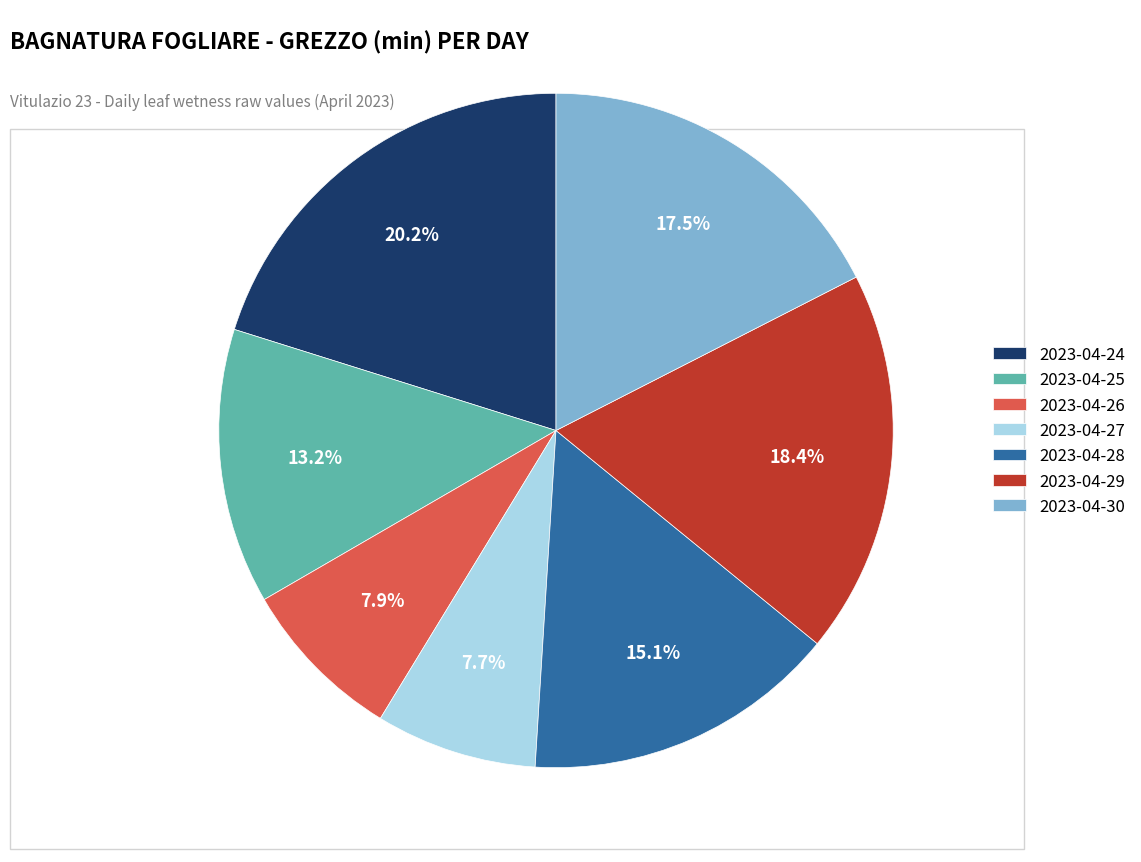

Approximately how many times larger is the value at 2023-04-28 compared to 2023-04-30?

0.9